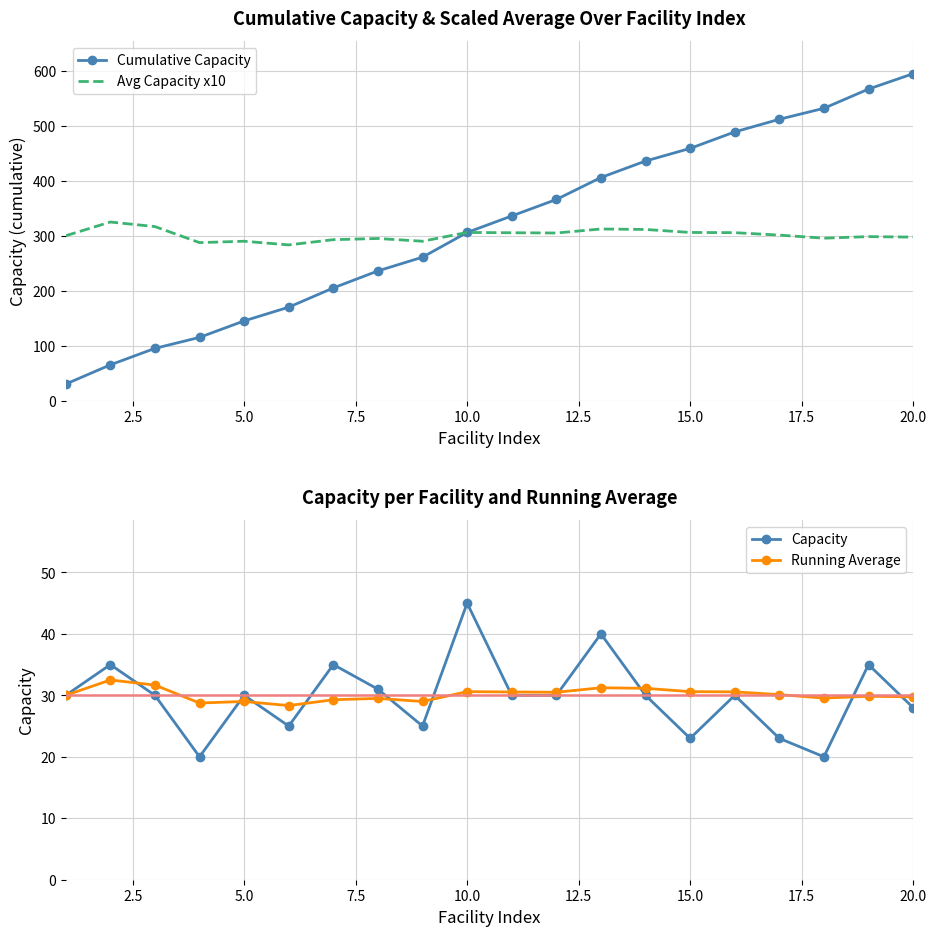

At how many categories does at least one series exceed 331?

10